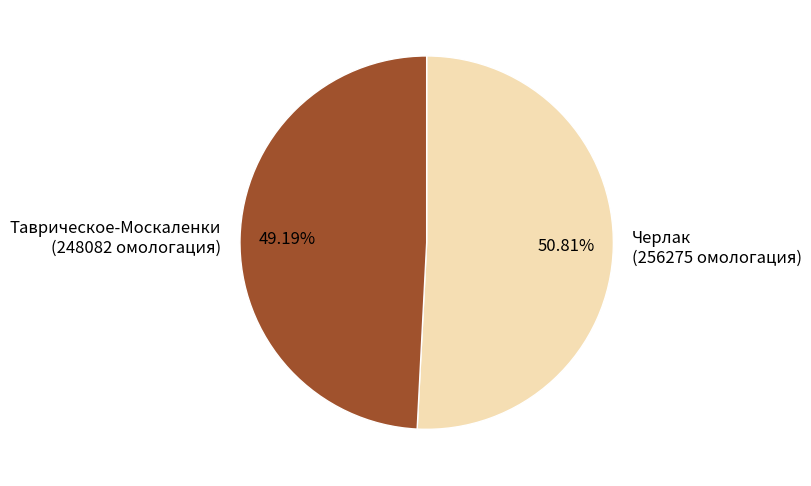

Between Таврическое-Москаленки and Черлак, which is larger?

Черлак